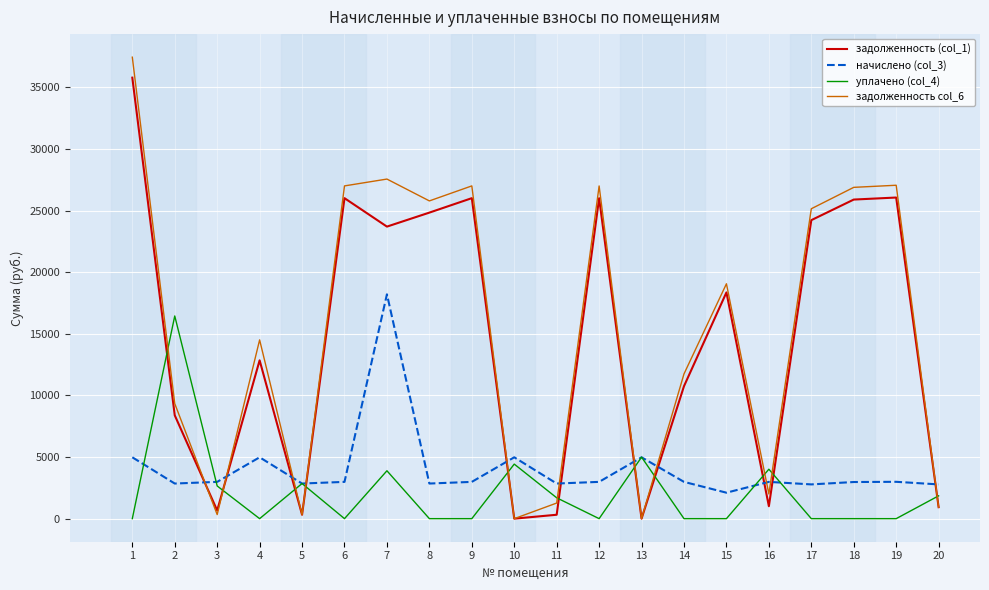

Between 1 and 7, which series saw the biggest shift?

начислено (col_3)